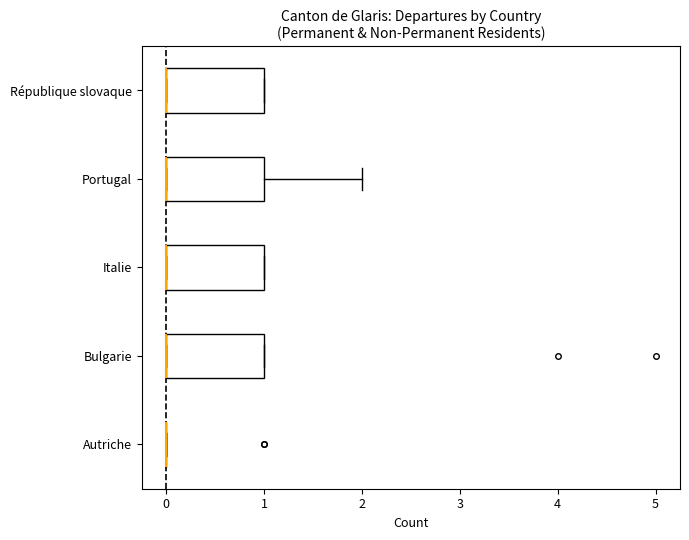

Where is the left edge of the box for République slovaque on the x-axis? The values are not printed on the chart, so give them approximately, as read against the axis.

0